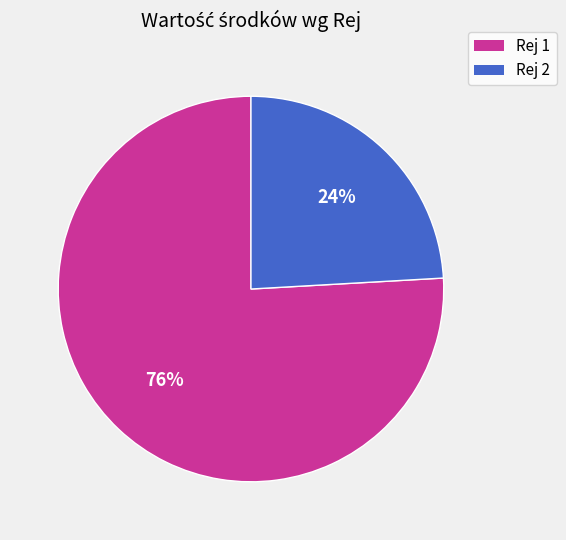

Do Rej 2 and Rej 1 together represent more than half of the pie?

Yes